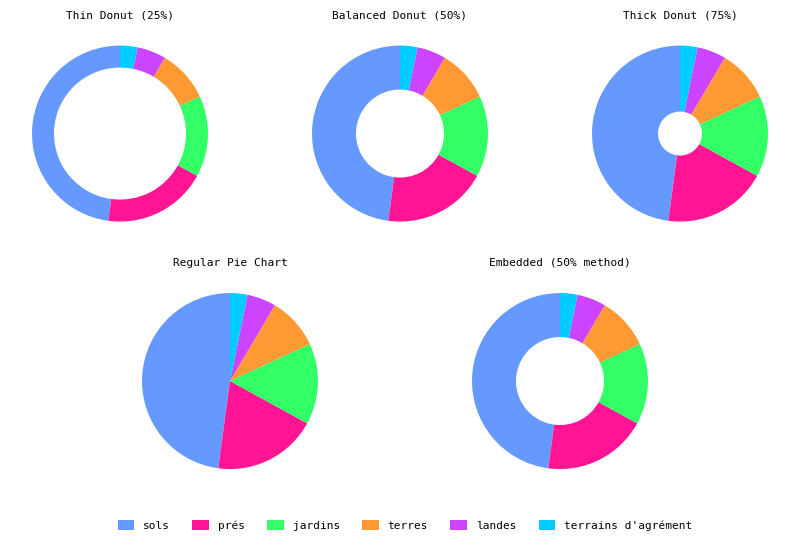

Is there a majority slice in this chart?

No